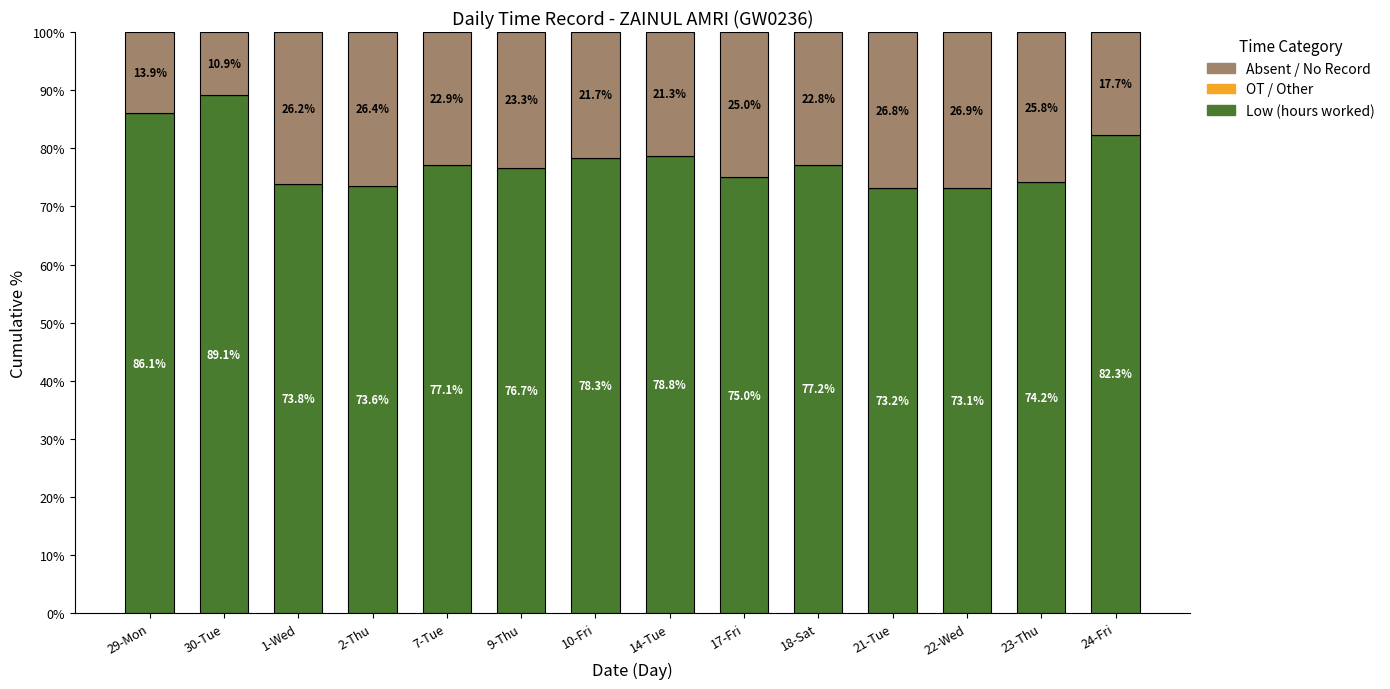

Is it true that Low (hours worked) equals 75.0 at 17-Fri?

True